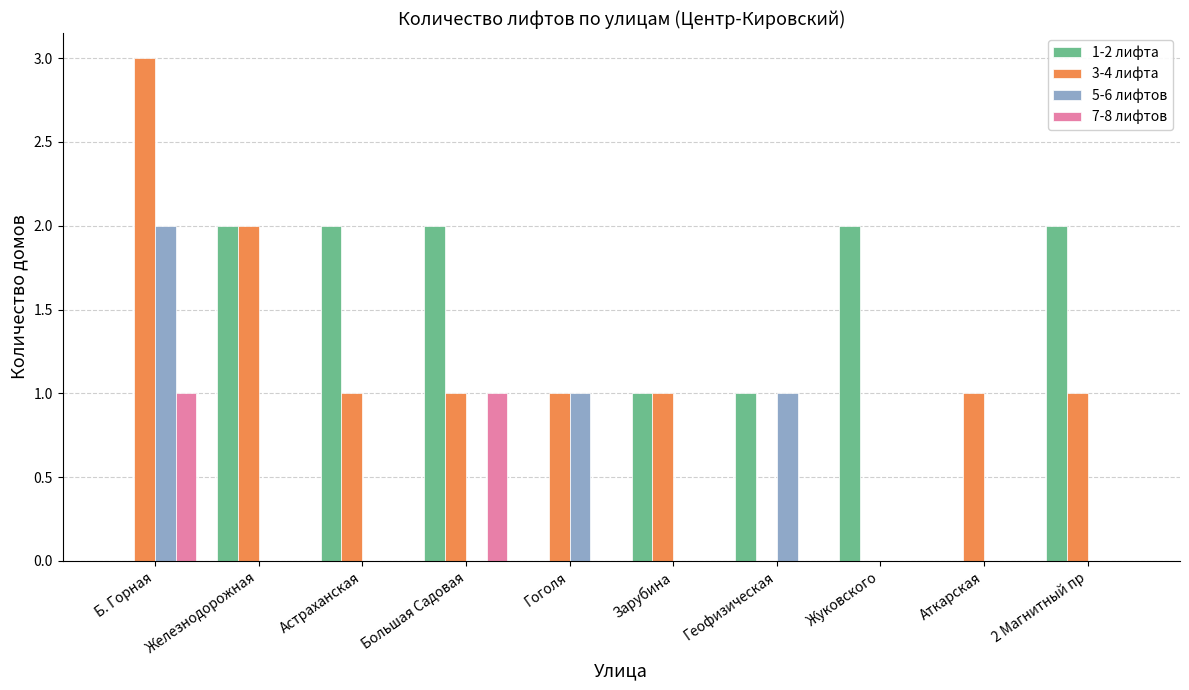

How many 5-6 лифтов values are between 0 and 1?

9